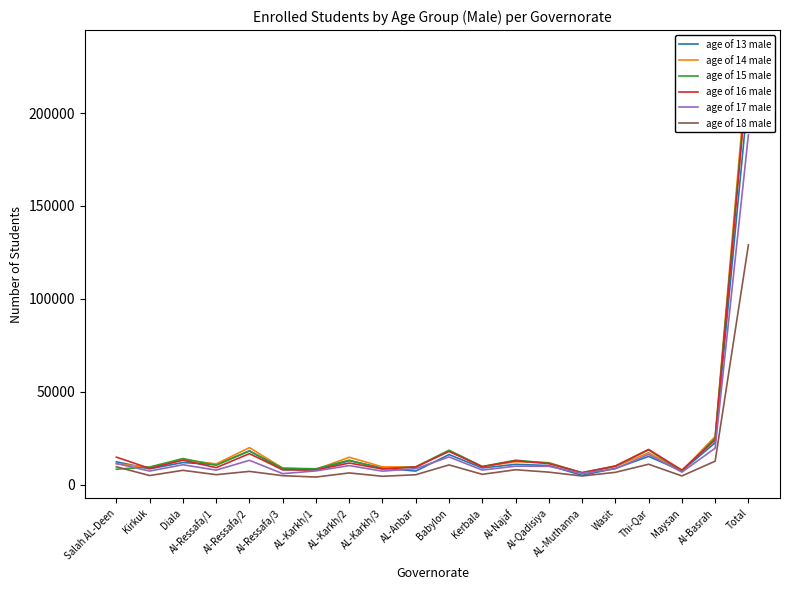

Rank the categories by age of 17 male value from highest to lowest.

Total, Al-Basrah, Thi-Qar, Babylon, Al-Ressafa/2, Salah AL-Deen, Diala, AL-Karkh/2, Al-Najaf, Al-Qadisiya, AL-Anbar, Wasit, Kerbala, Al-Ressafa/1, AL-Karkh/1, Kirkuk, AL-Karkh/3, Maysan, AL-Muthanna, Al-Ressafa/3